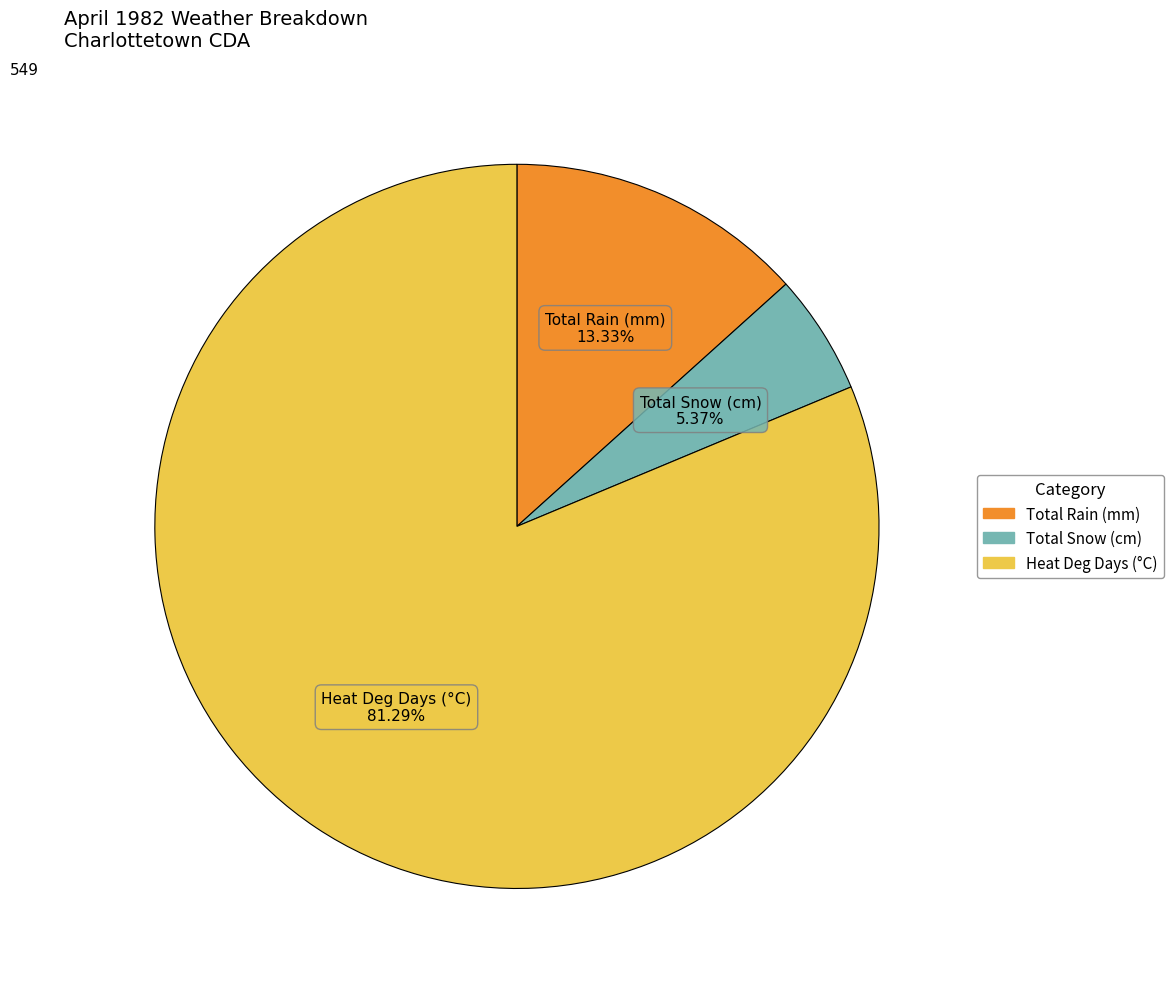

Count the number of slices in the pie.

3